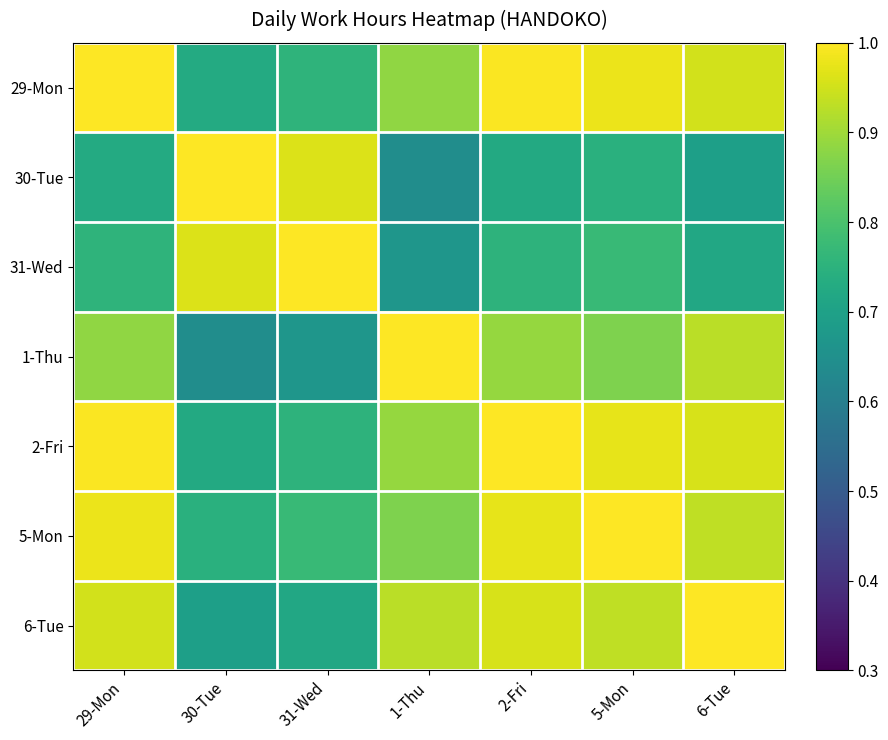

Which series has the largest range (max minus min)?

30-Tue